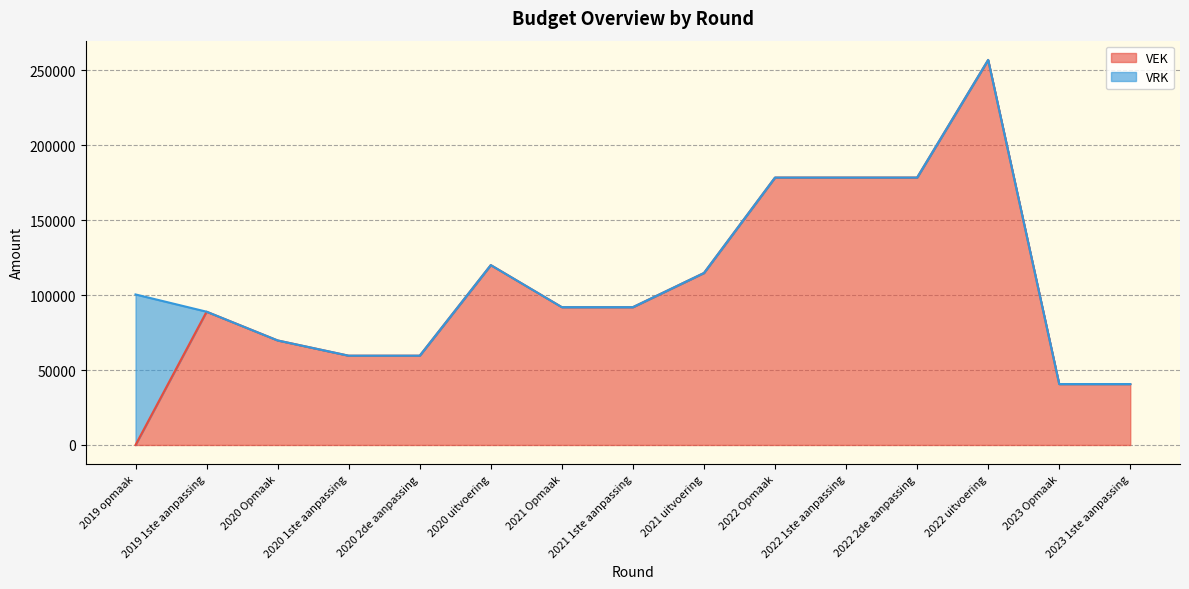

At which category does the data reach its first local peak?

2019 1ste aanpassing